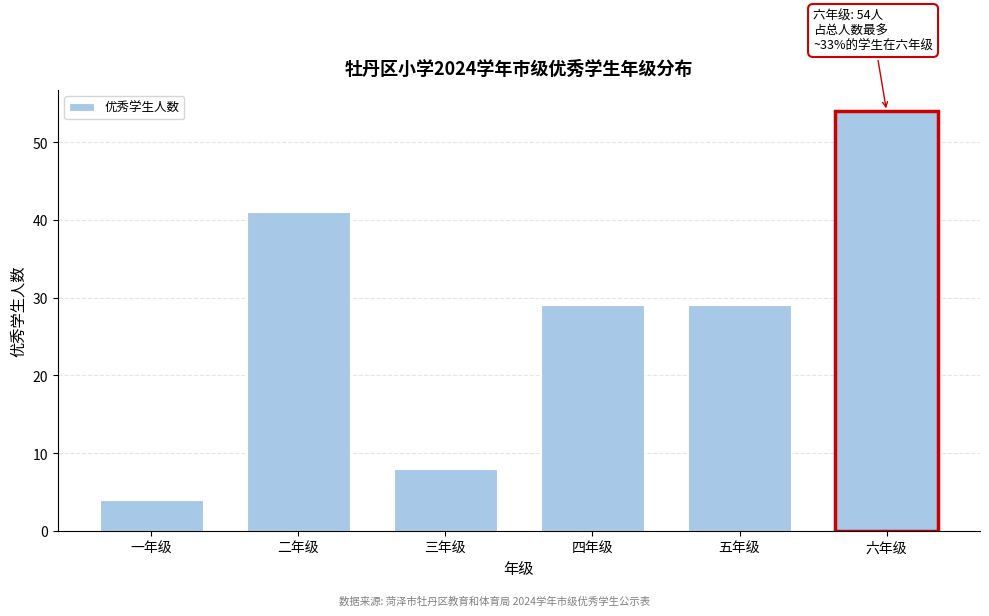

Reading left to right, what are all the values shown in this chart?

一年级=4	二年级=41	三年级=8	四年级=29	五年级=29	六年级=54